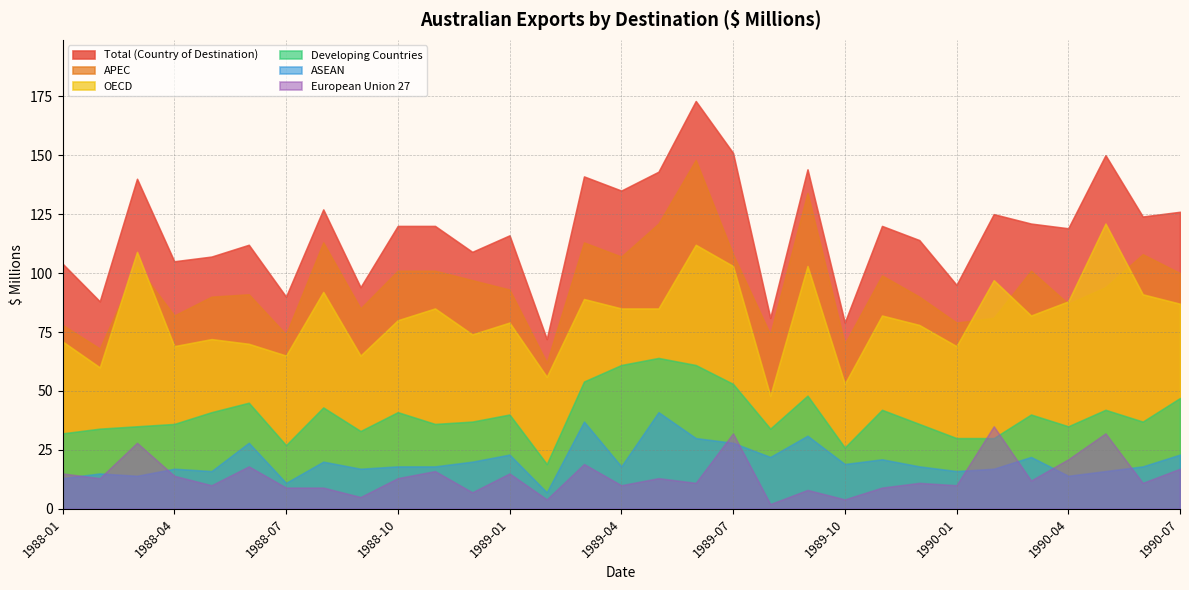

What is the difference between the maximum and minimum values in the Total (Country of Destination) series?

101